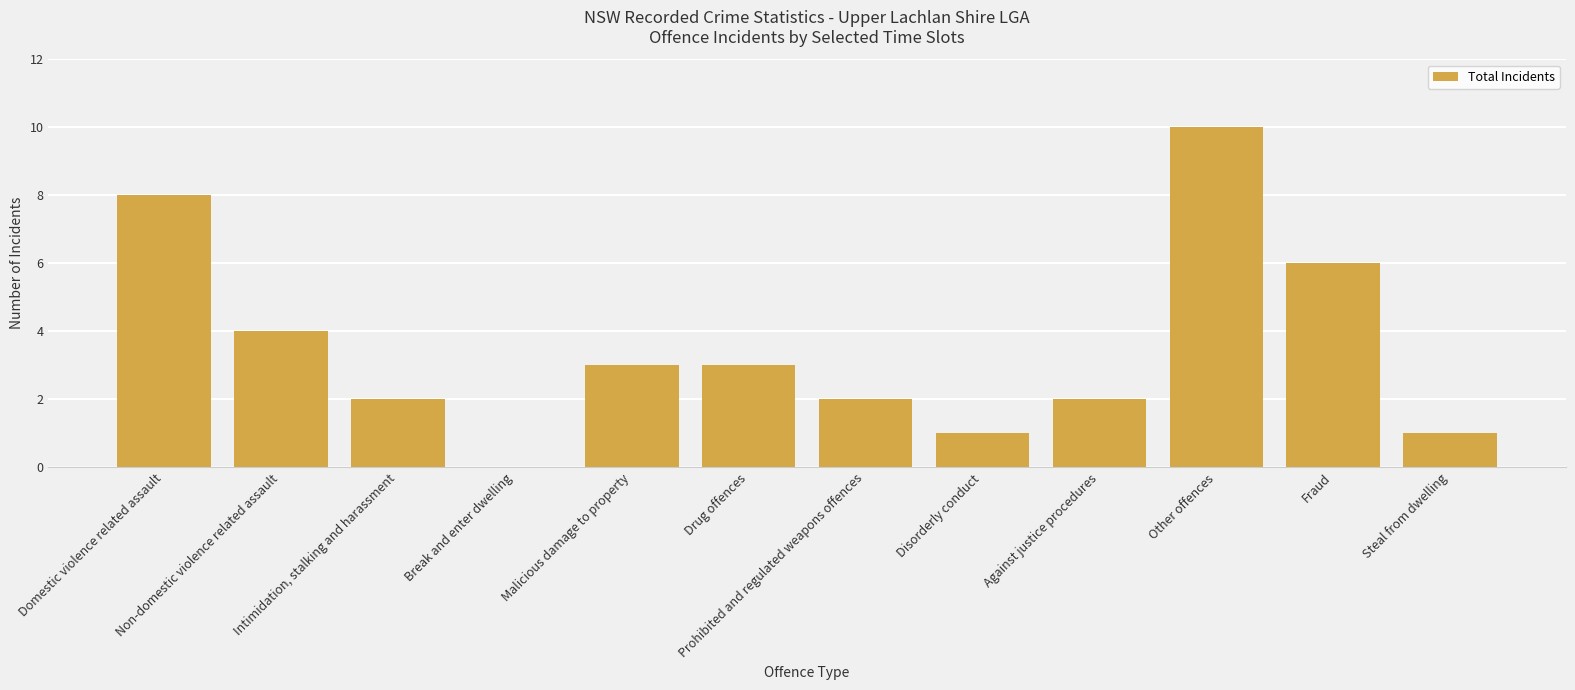

How many data points does each series have?

12